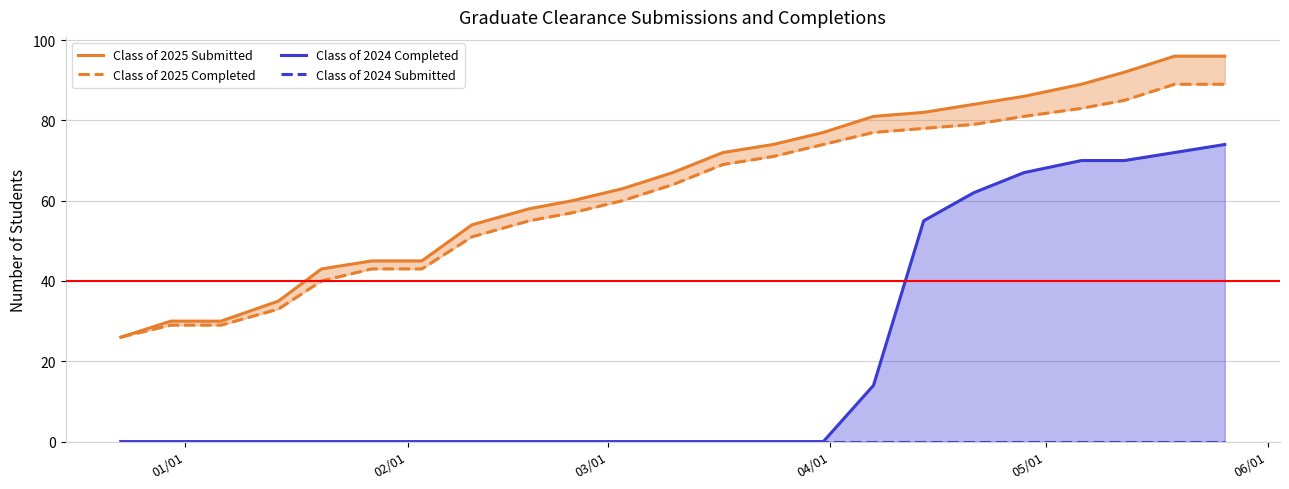

Is the value of Class of 2025 Submitted at 03/01 greater than the value of Class of 2024 Completed at 03/01?

Yes